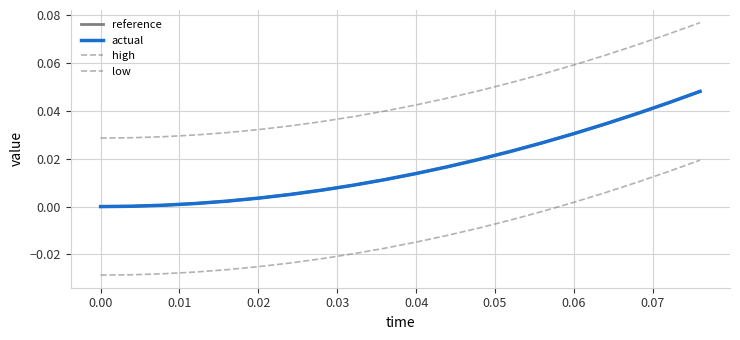

What is the highest value of the high series?

0.1